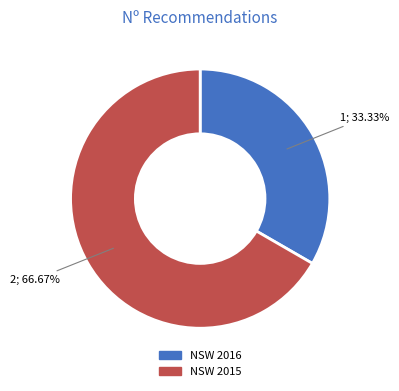

Is there any slice that represents more than half of the pie?

Yes